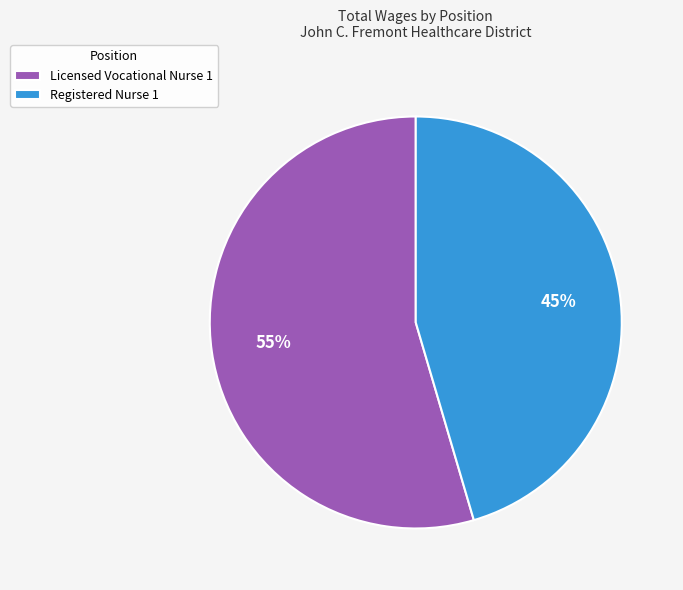

What is the ratio of the value at Registered Nurse 1 to the value at Licensed Vocational Nurse 1?

0.8